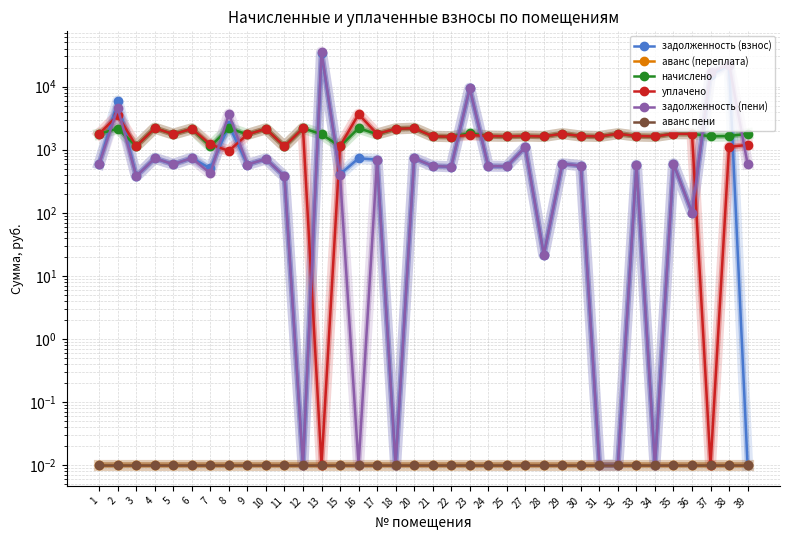

Is it true that аванс (переплата) equals 0.0 at 9?

False